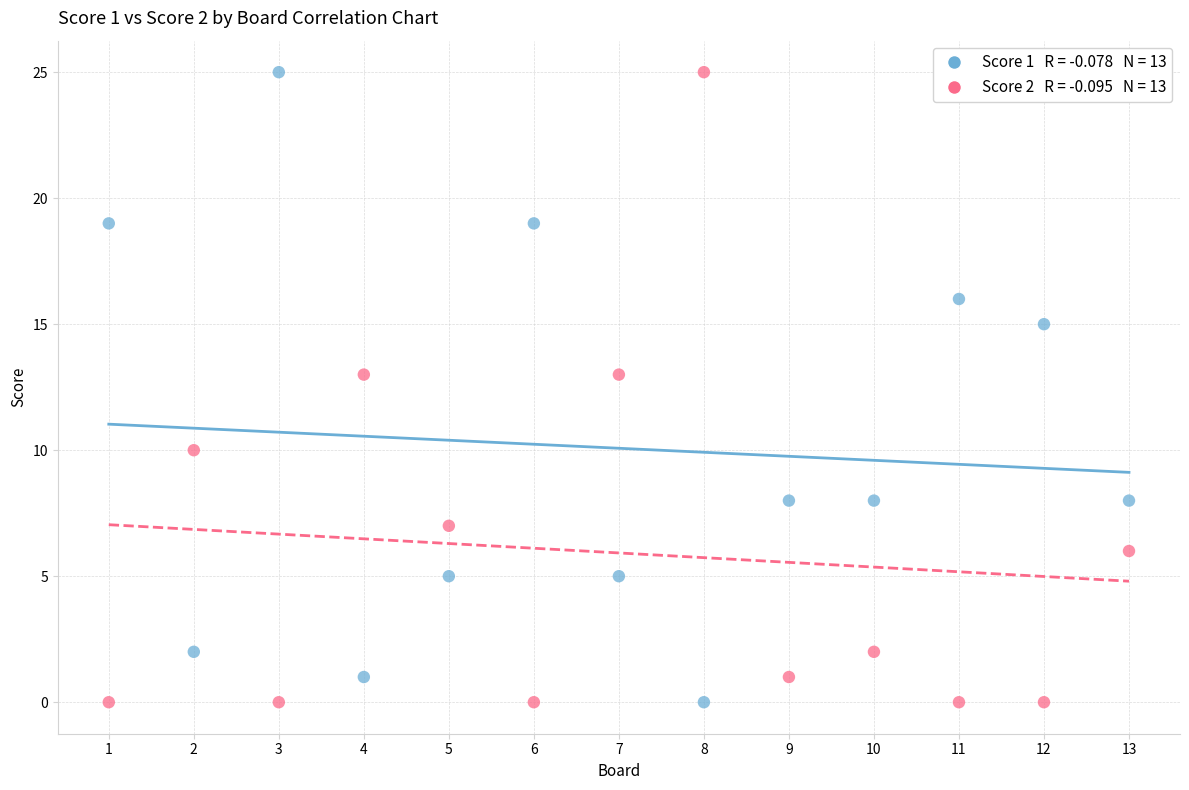

Across all data points, what is the range of X values (max minus min)?

12